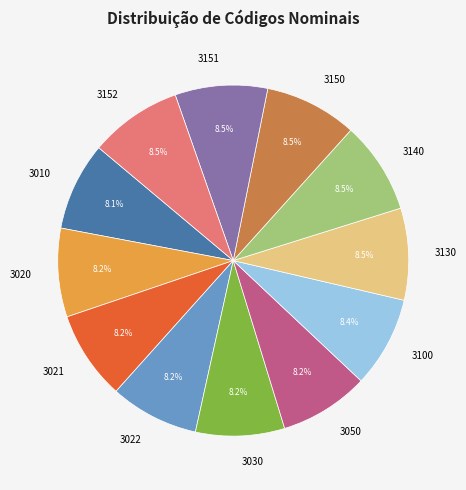

Is there a majority slice in this chart?

No